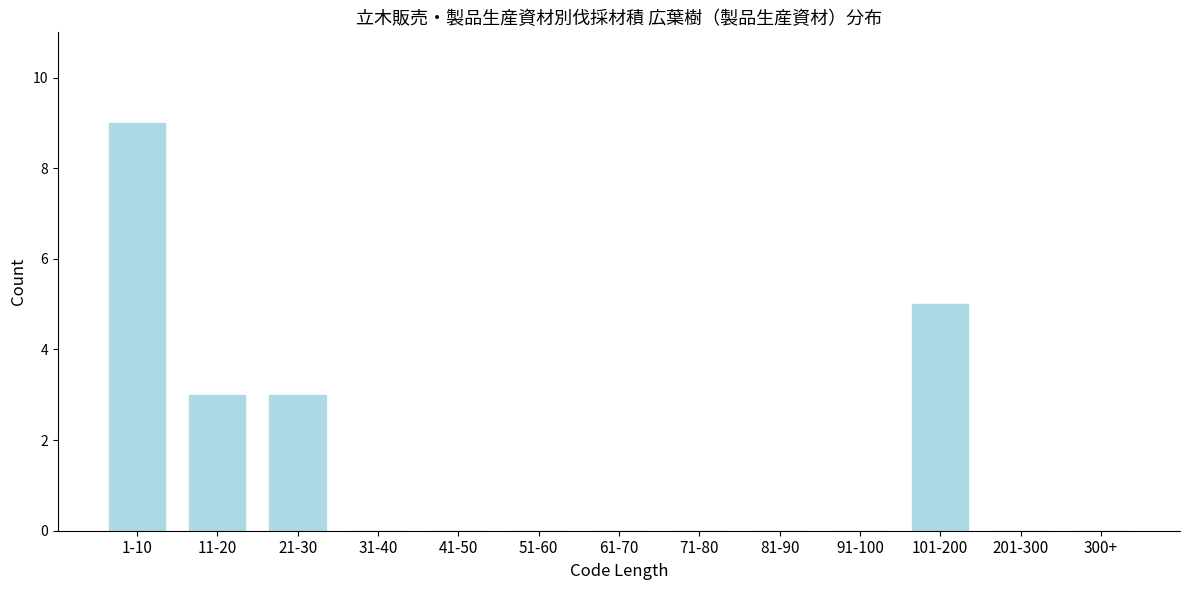

Reading left to right, extract all data points from this chart.

1-10=9	11-20=3	21-30=3	31-40=0	41-50=0	51-60=0	61-70=0	71-80=0	81-90=0	91-100=0	101-200=5	201-300=0	300+=0